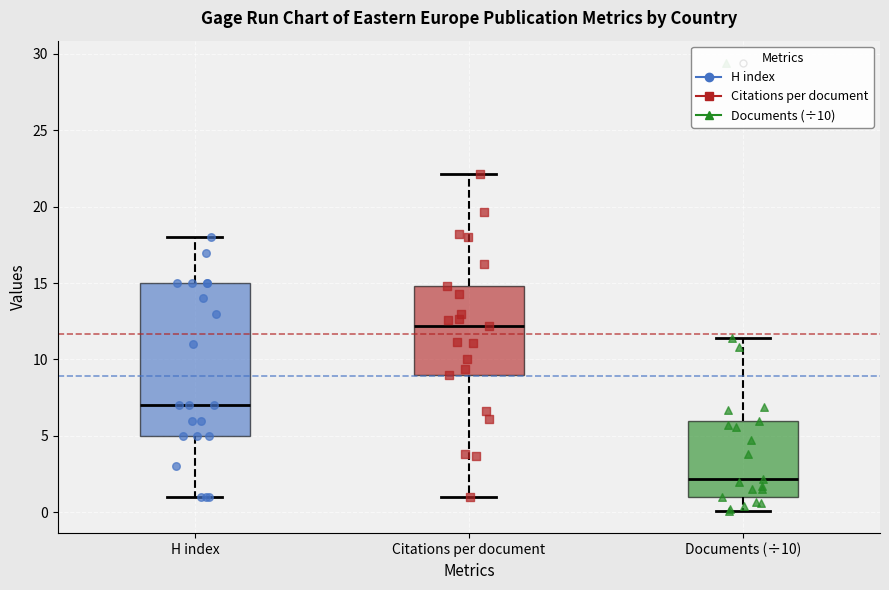

Where does the upper whisker of the box for Documents (÷10) end on the y-axis? The values are not printed on the chart, so give them approximately, as read against the axis.

11.5